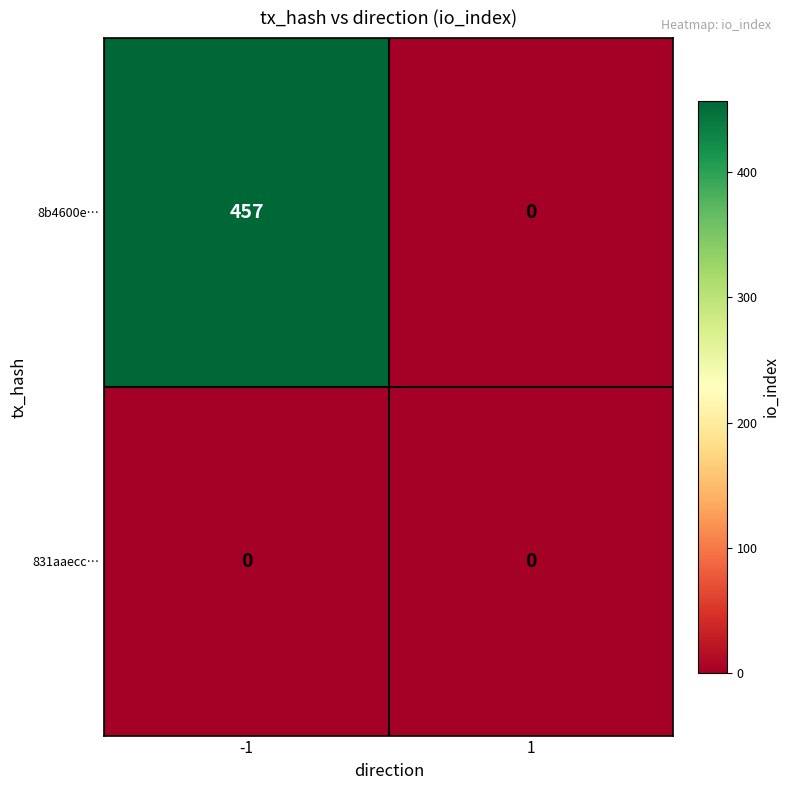

Rank the series at -1 from highest to lowest value.

8b4600e…, 831aaecc…